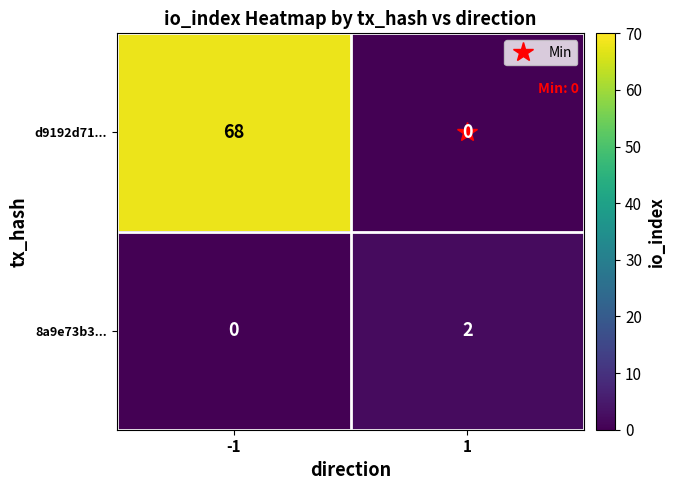

List the series in order of their overall mean, highest first.

d9192d71..., 8a9e73b3...